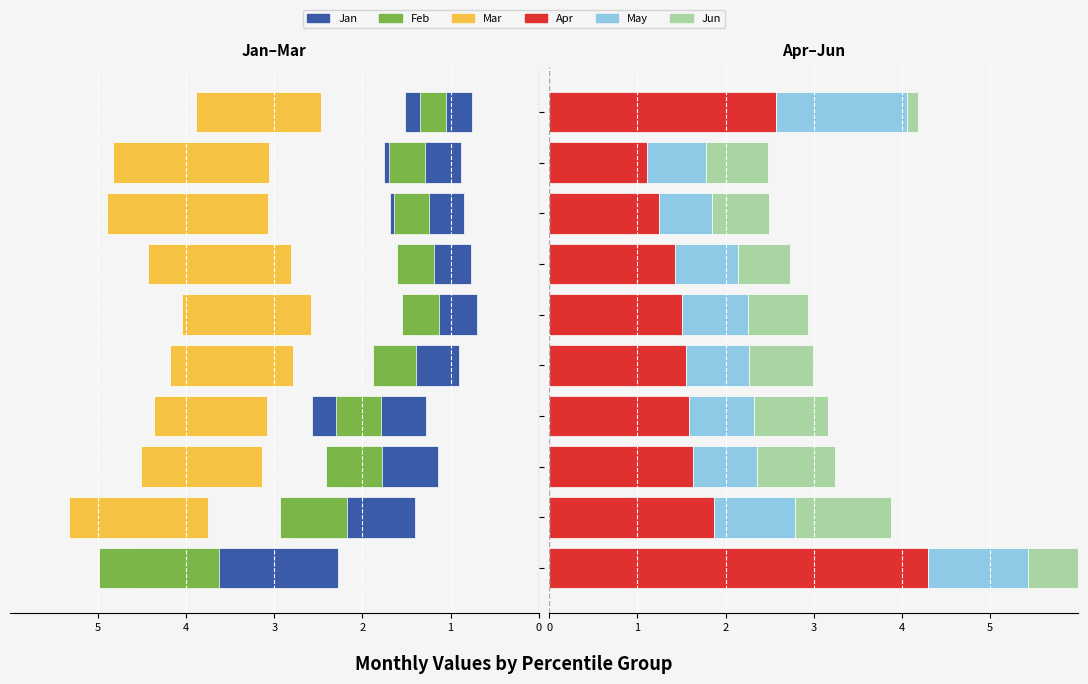

Is it true that May equals 1.1 at pct05?

True